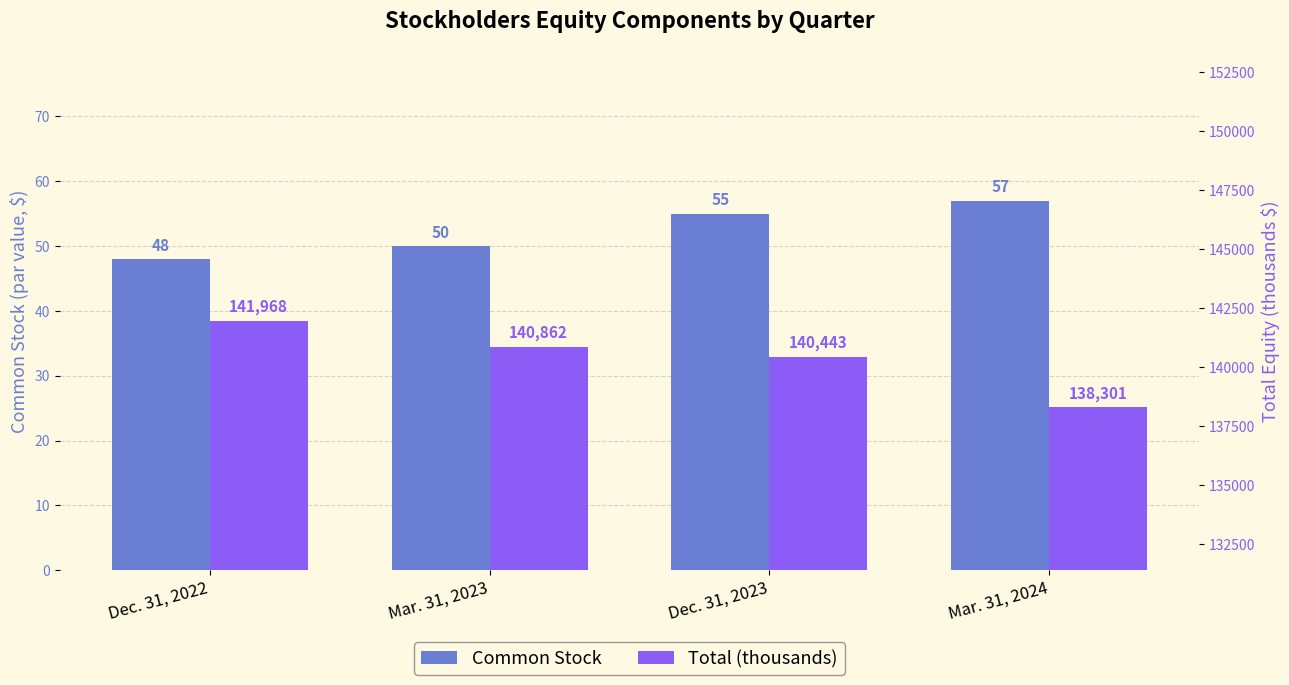

List the labels in order of Total (thousands) value, largest first.

Dec. 31, 2022, Mar. 31, 2023, Dec. 31, 2023, Mar. 31, 2024